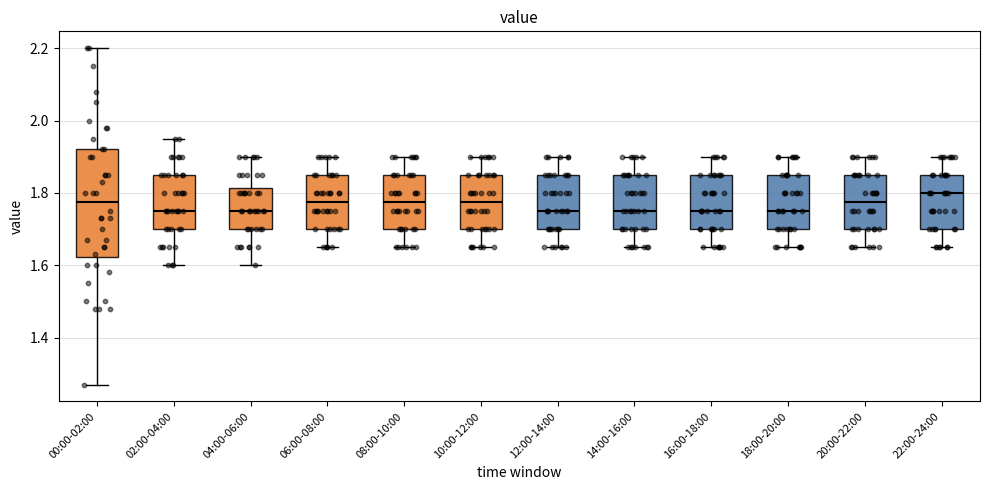

Where does the median line of the box for 02:00-04:00 sit on the y-axis? The values are not printed on the chart, so give them approximately, as read against the axis.

1.76